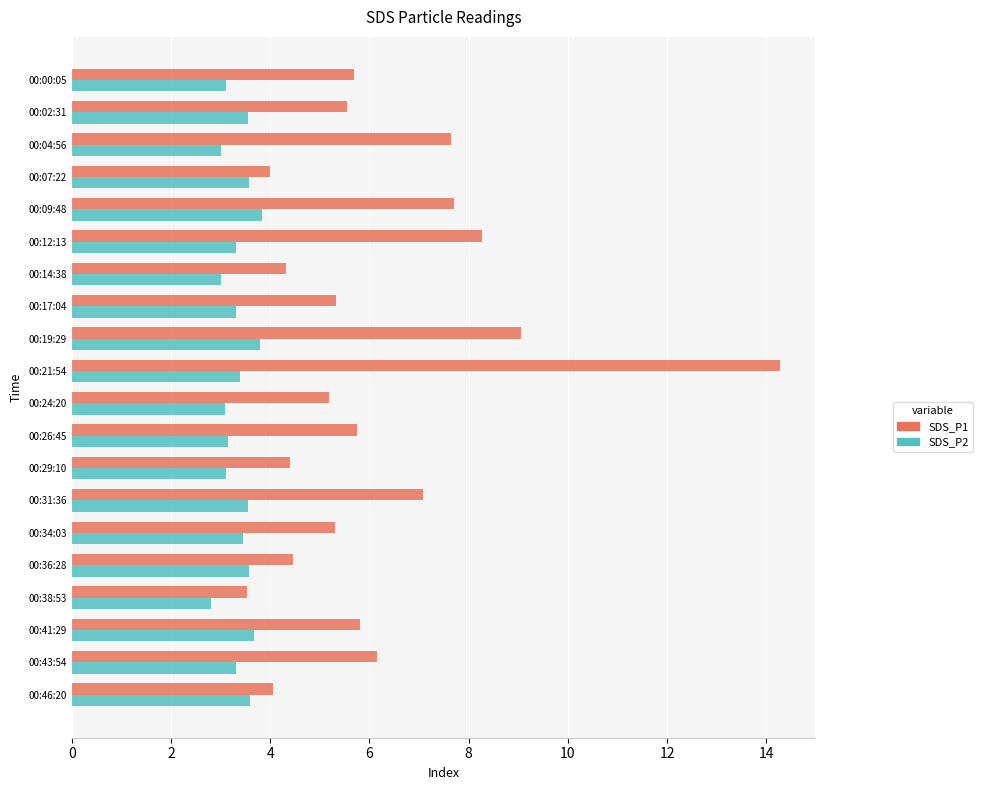

Rank the series at 00:36:28 from lowest to highest value.

SDS_P2, SDS_P1